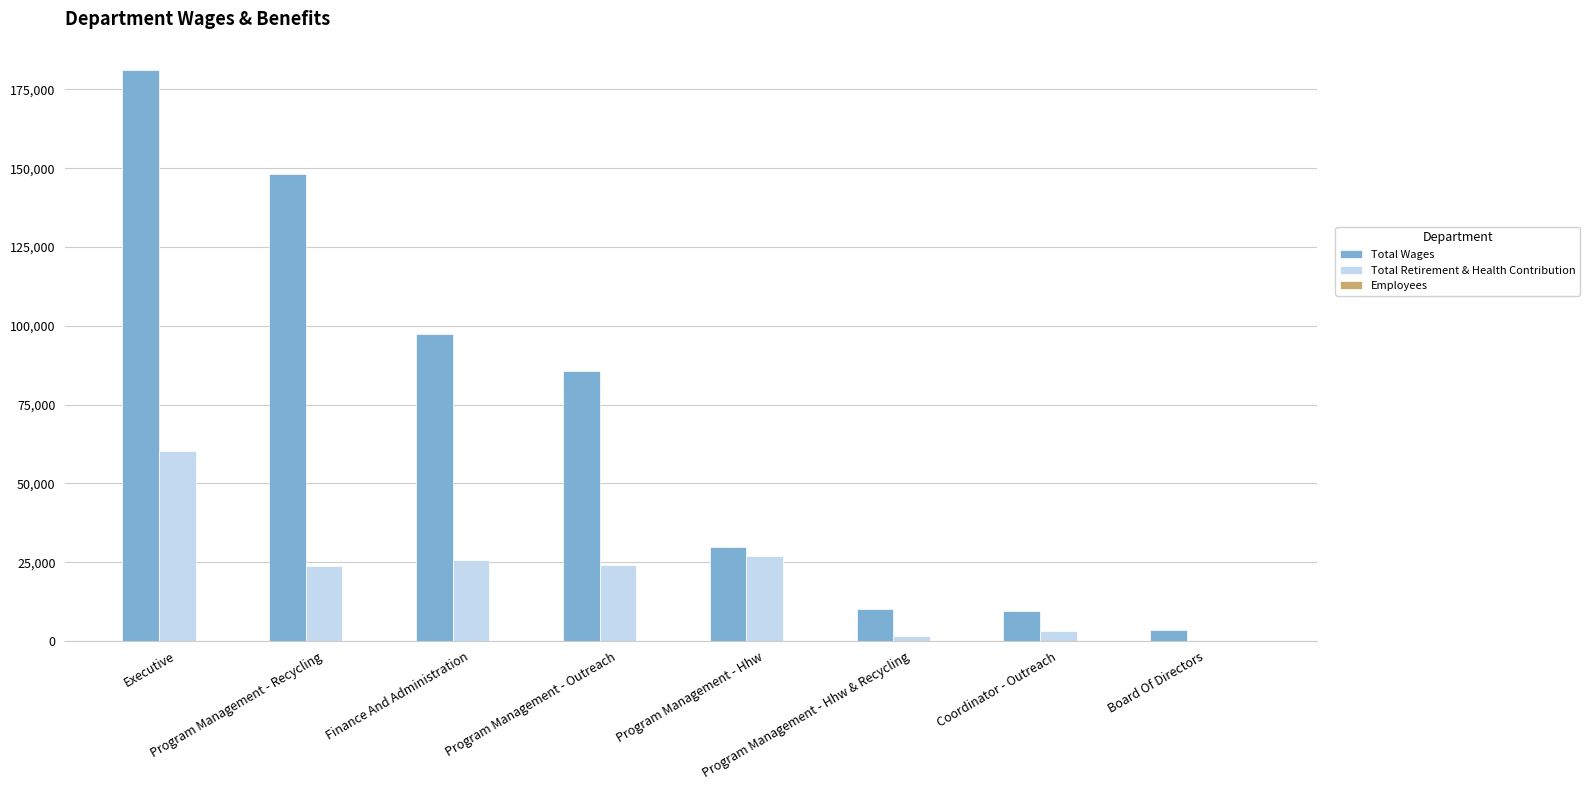

What is the sum of all Total Retirement & Health Contribution values?

165501